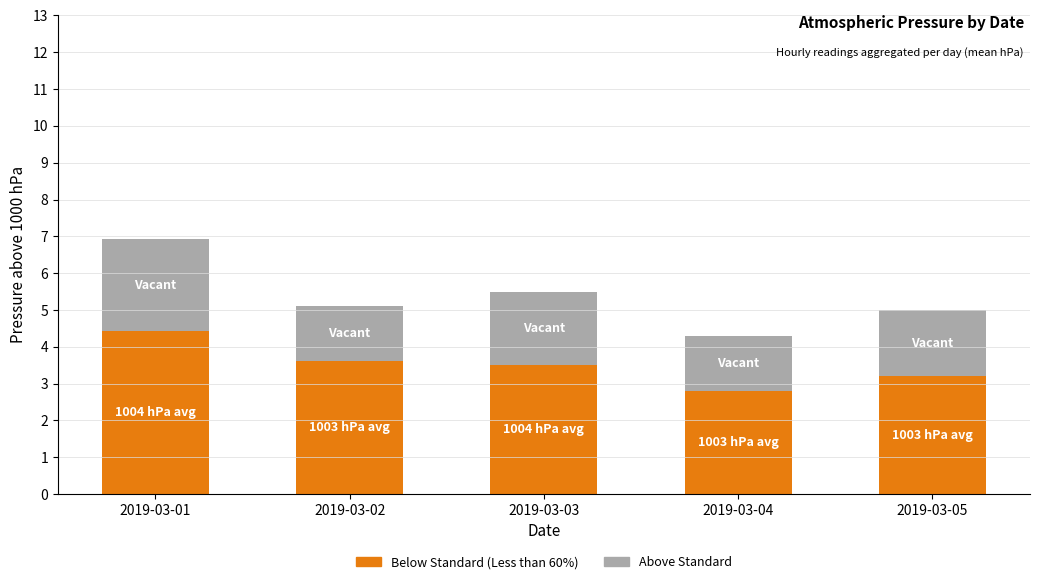

Which category has the highest value in the Below Standard (Less than 60%) series?

2019-03-01